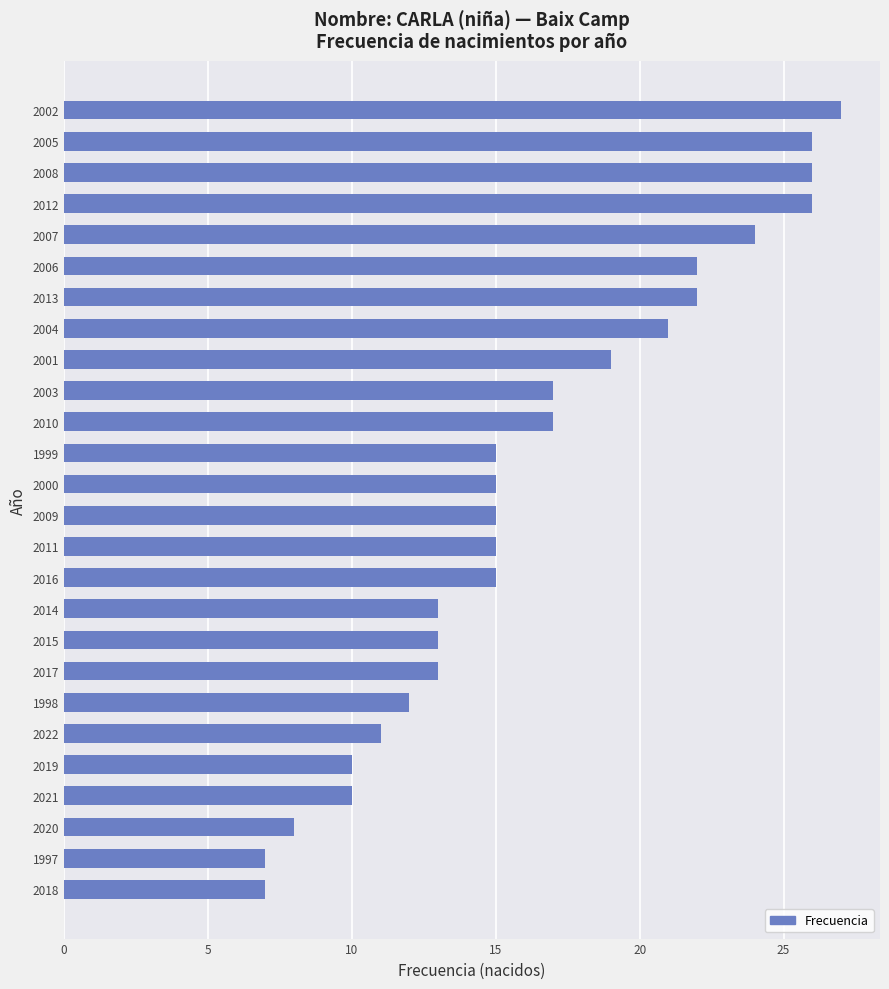

At which category does the chart reach its peak across all series?

2002